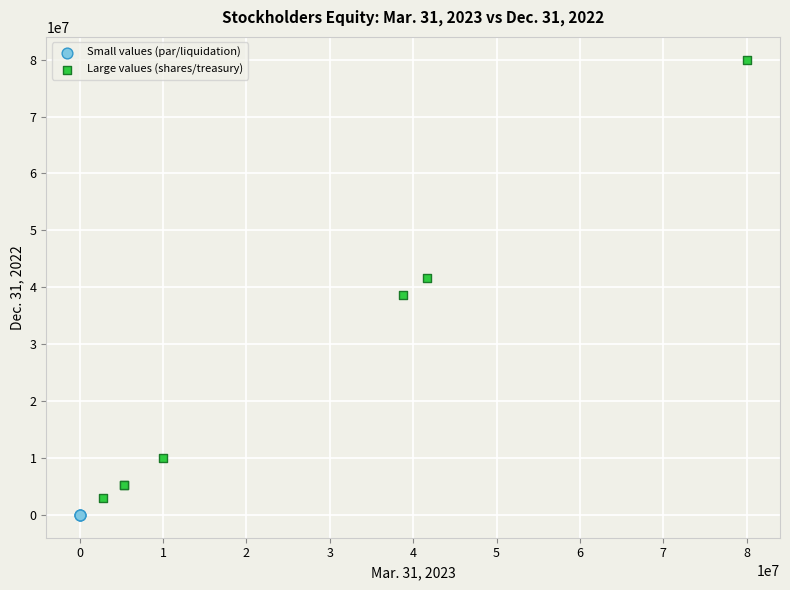

Which series contains the highest Y value?

Large values (shares/treasury)